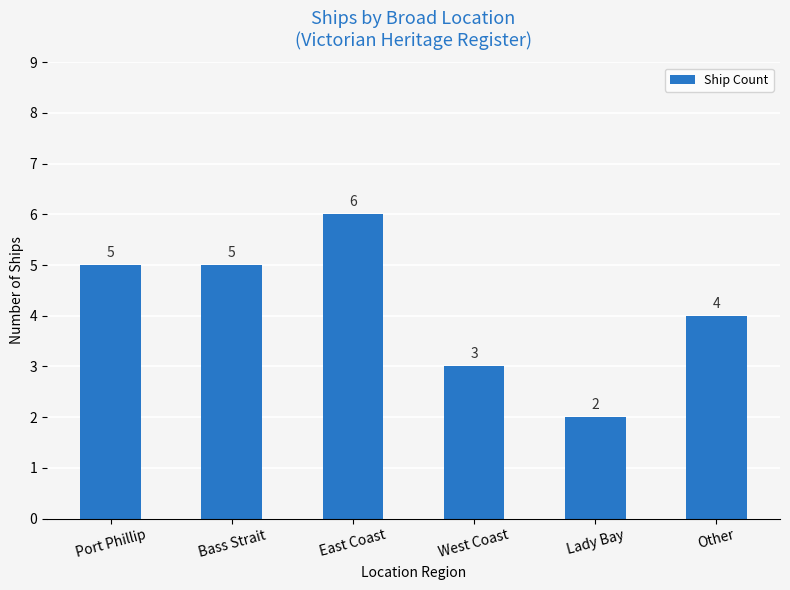

How many values are between 3 and 5?

4